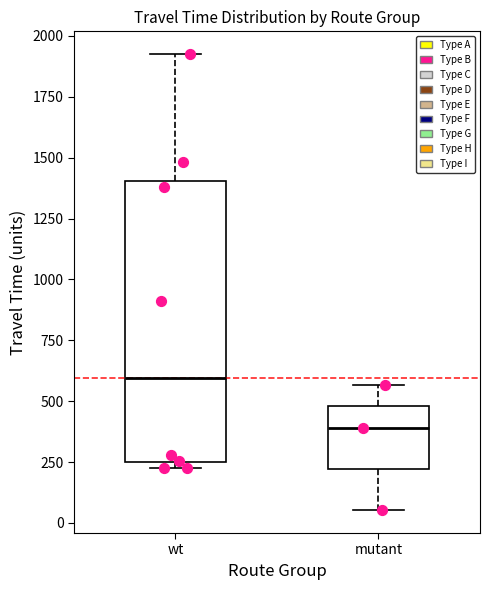

Which box's median line is the highest?

wt